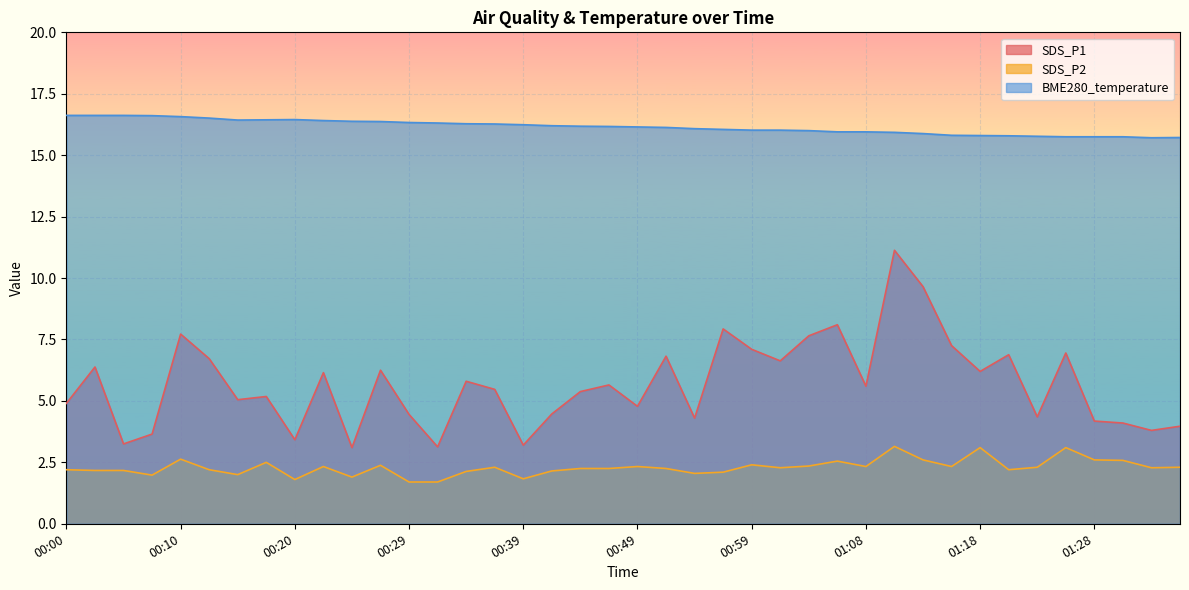

What is the total value across all series at 00:49?

23.3